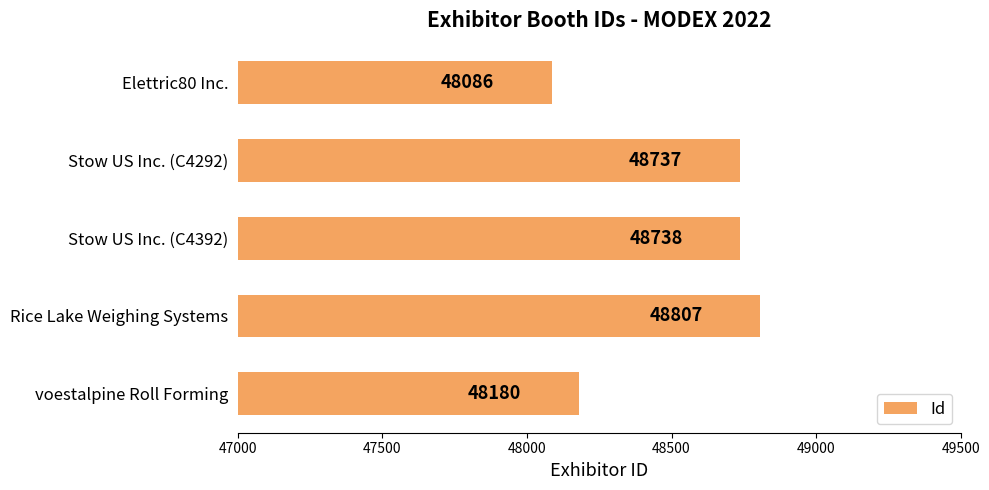

Approximately how many times larger is the value at Stow US Inc. (C4392) compared to voestalpine Roll Forming?

1.0